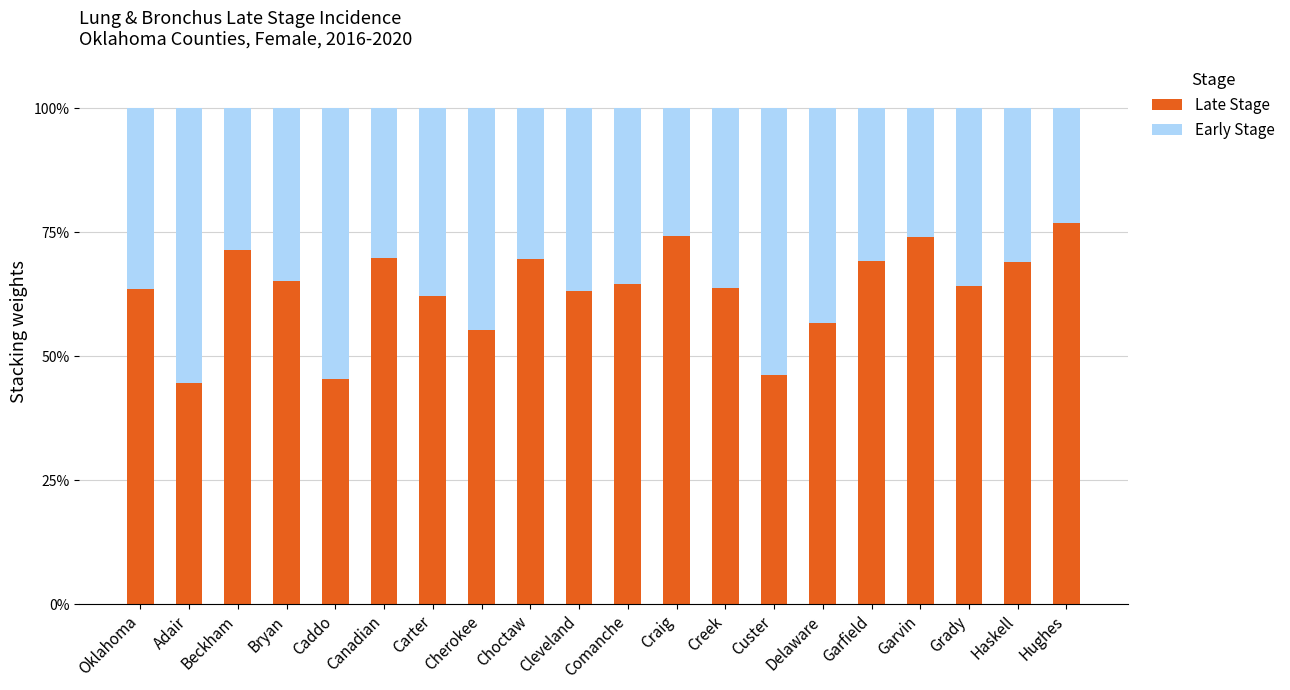

What is the difference between the Late Stage values at Beckham and Custer?

25.2